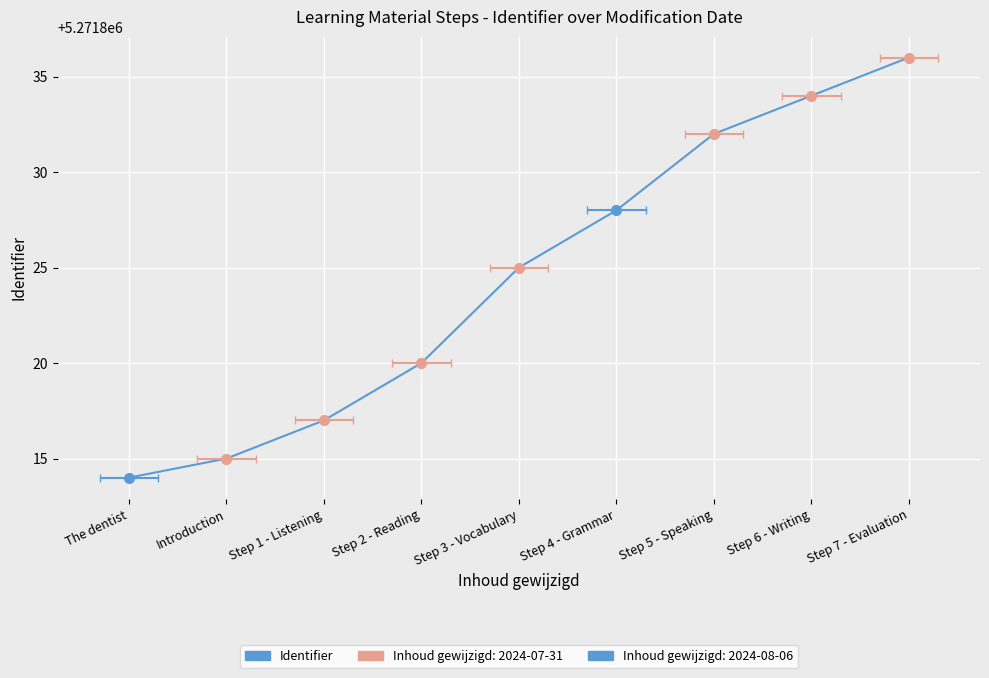

What is the average value?

5271825